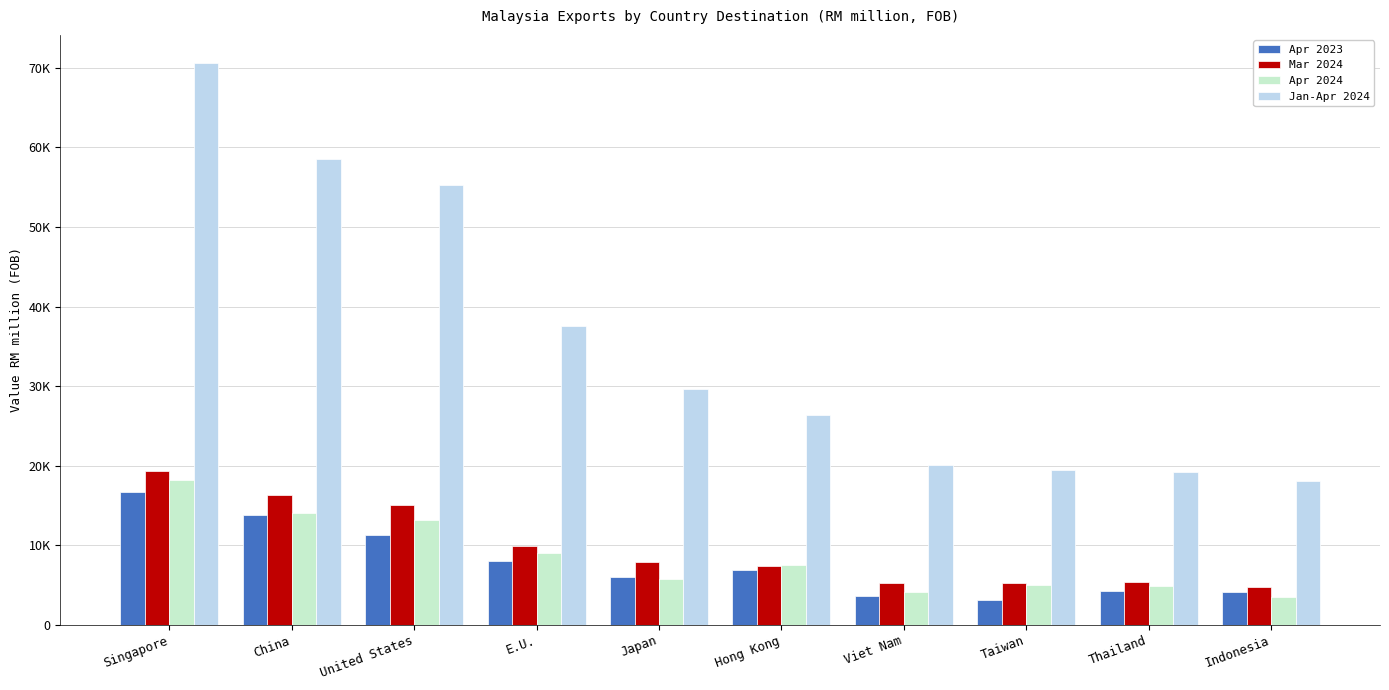

Does the chart contain stacked bars?

No